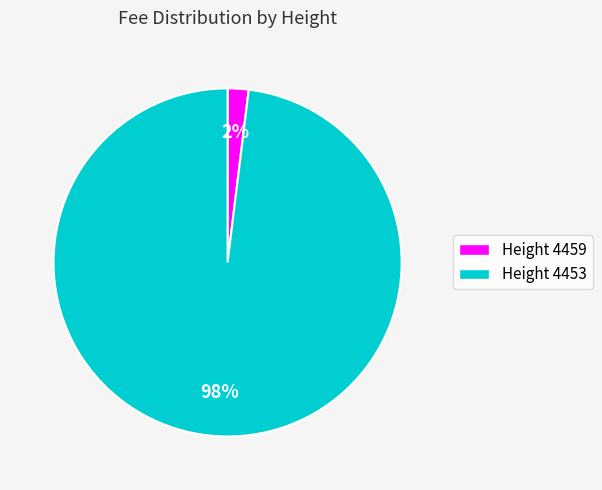

Is there a majority slice in this chart?

Yes